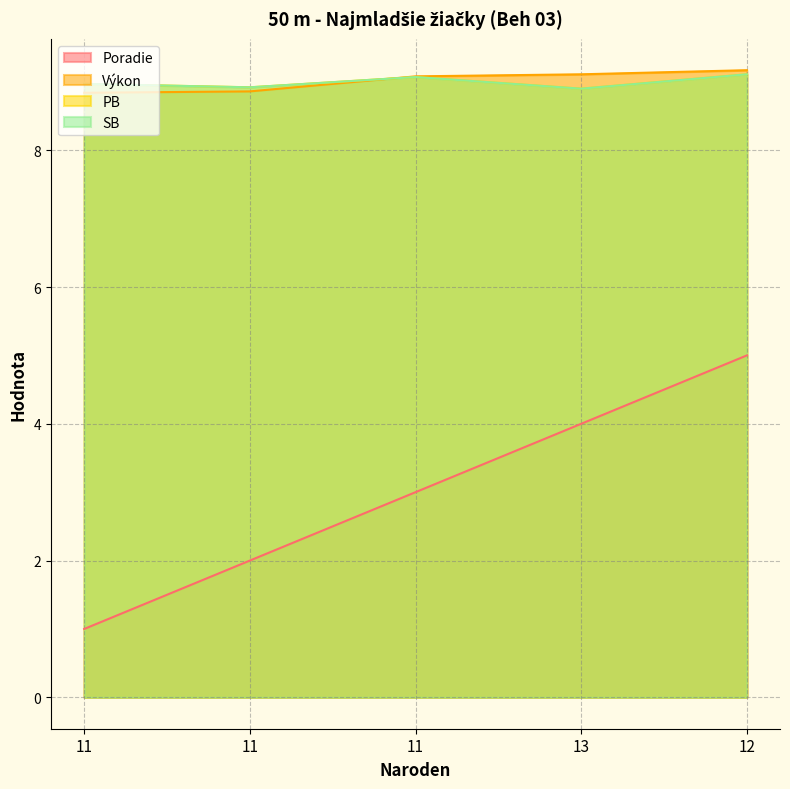

Reading right to left, extract all data points from this chart.

Poradie: 12=5.0	13=4.0	11=3.0	11=2.0	11=1.0
Výkon: 12=9.2	13=9.1	11=9.1	11=8.9	11=8.8
PB: 12=9.1	13=8.9	11=9.1	11=8.9	11=9.0
SB: 12=9.1	13=8.9	11=9.1	11=8.9	11=9.0